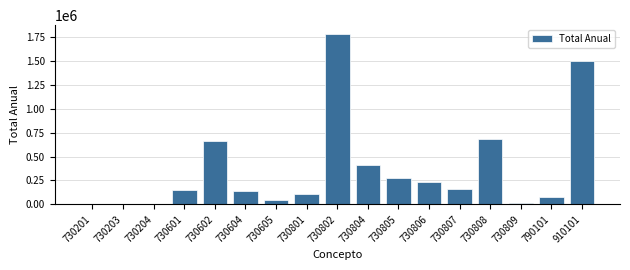

What is the sum of the values at 730801 and 730806?

347214